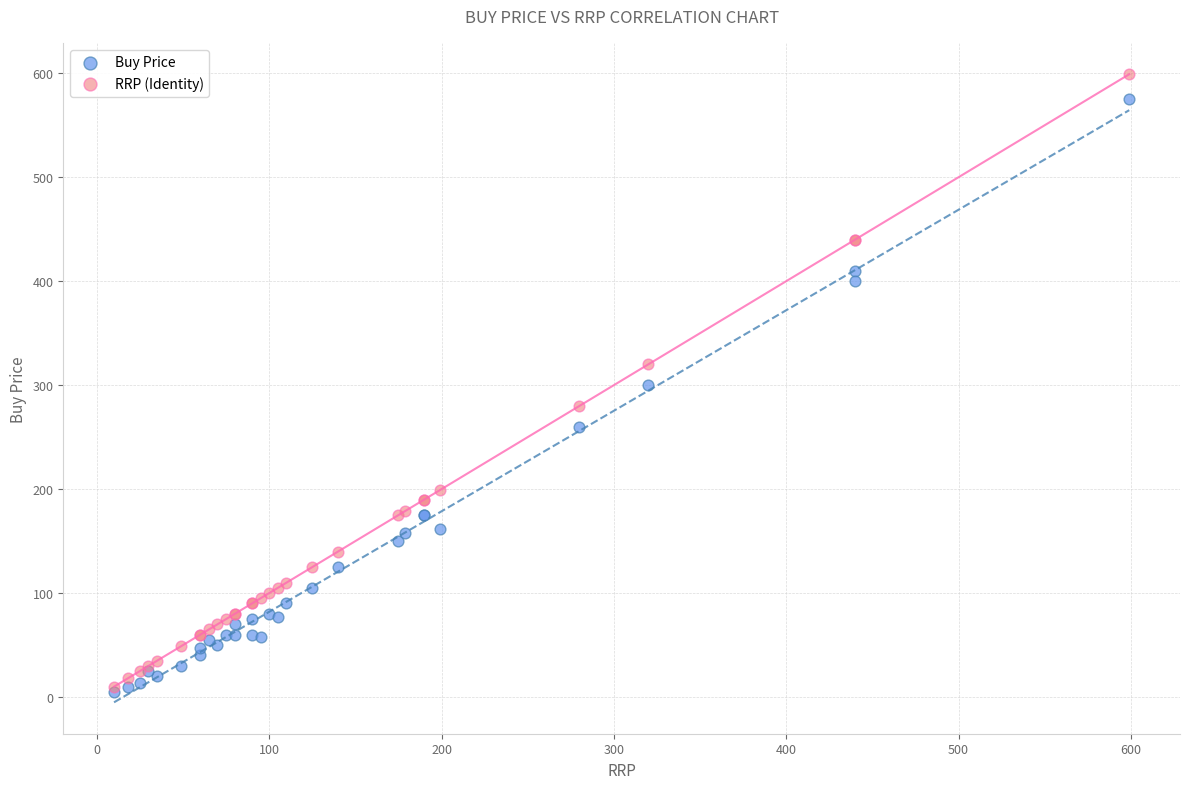

Which series contains the lowest Y value?

Buy Price